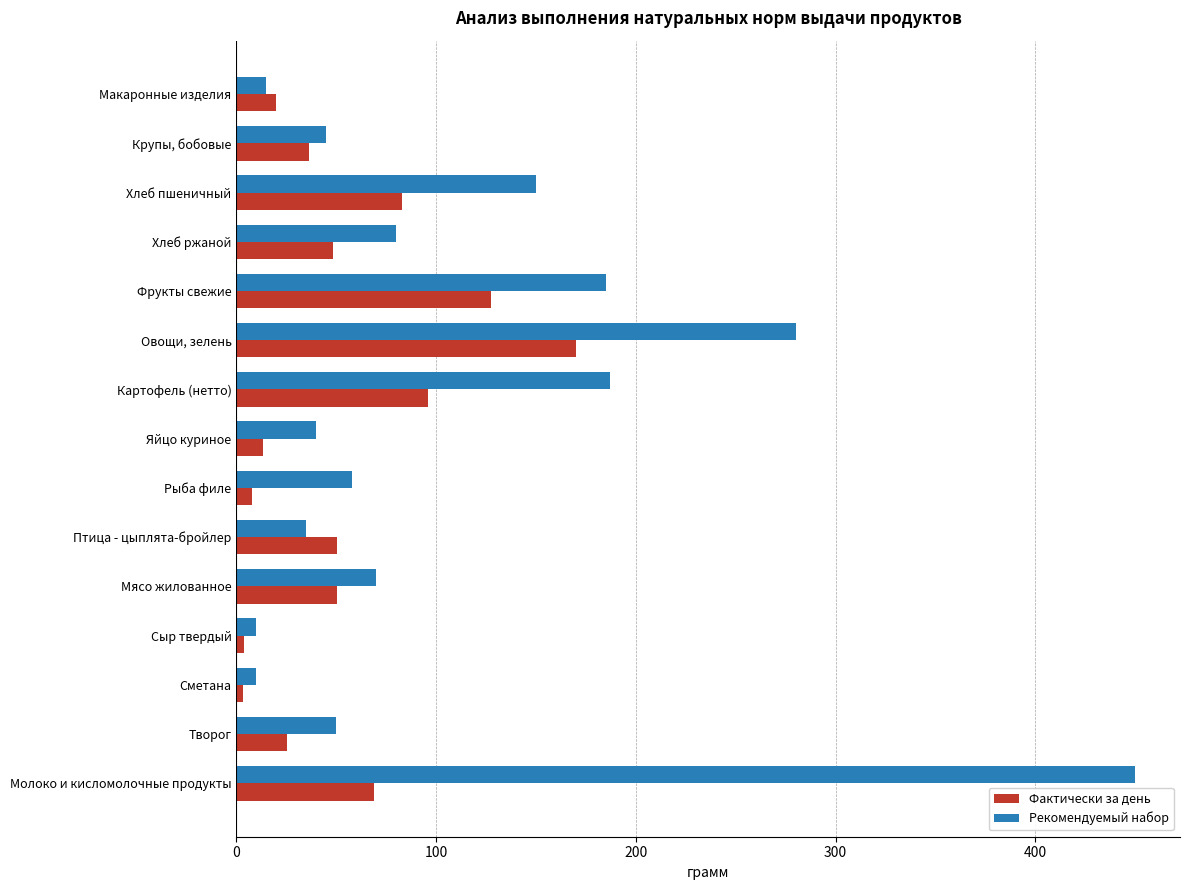

What is the maximum value shown in the chart?

450.0